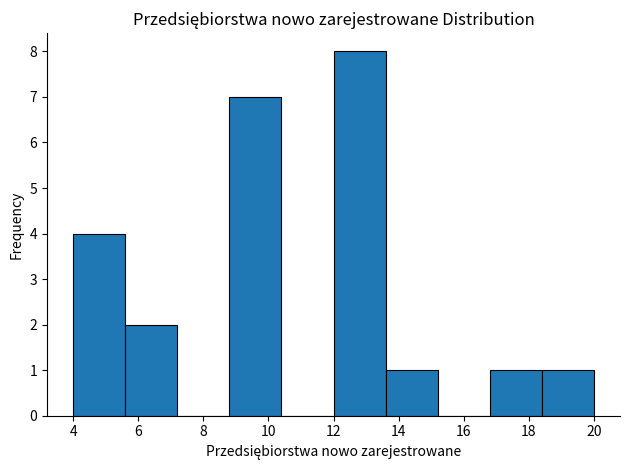

How tall is the bar that spans 8.8 to 10.4 on the x-axis? The values are not printed on the chart, so give them approximately, as read against the axis.

7